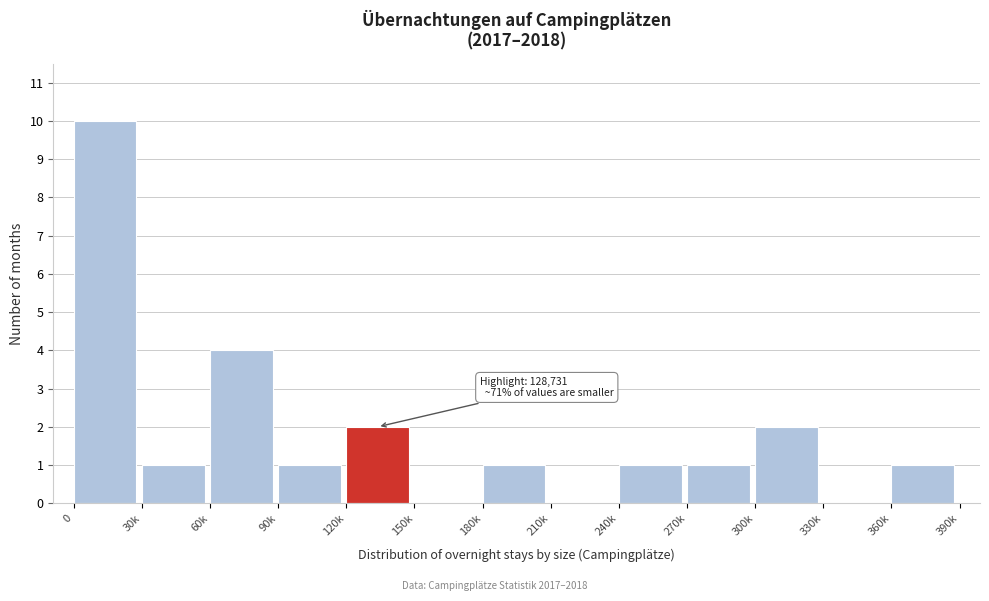

Reading left to right, extract all data points from this chart.

0=10	30k=1	60k=4	90k=1	120k=2	150k=0	180k=1	210k=0	240k=1	270k=1	300k=2	330k=0	360k=1